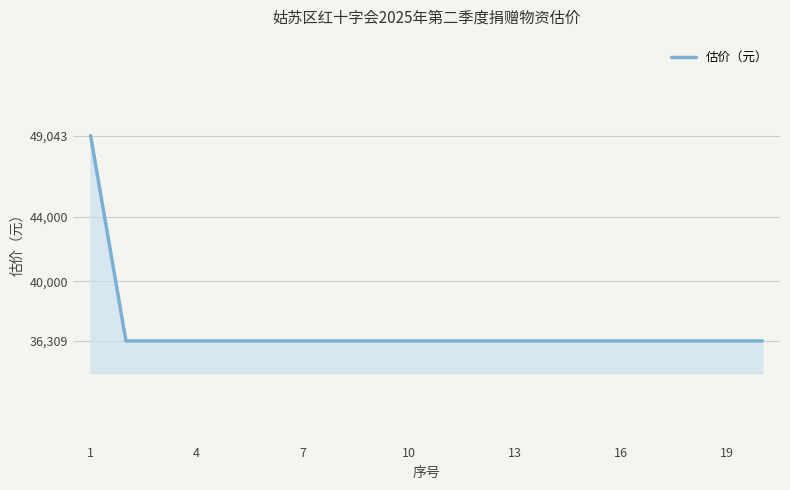

What is the difference between the maximum and minimum values?

12734